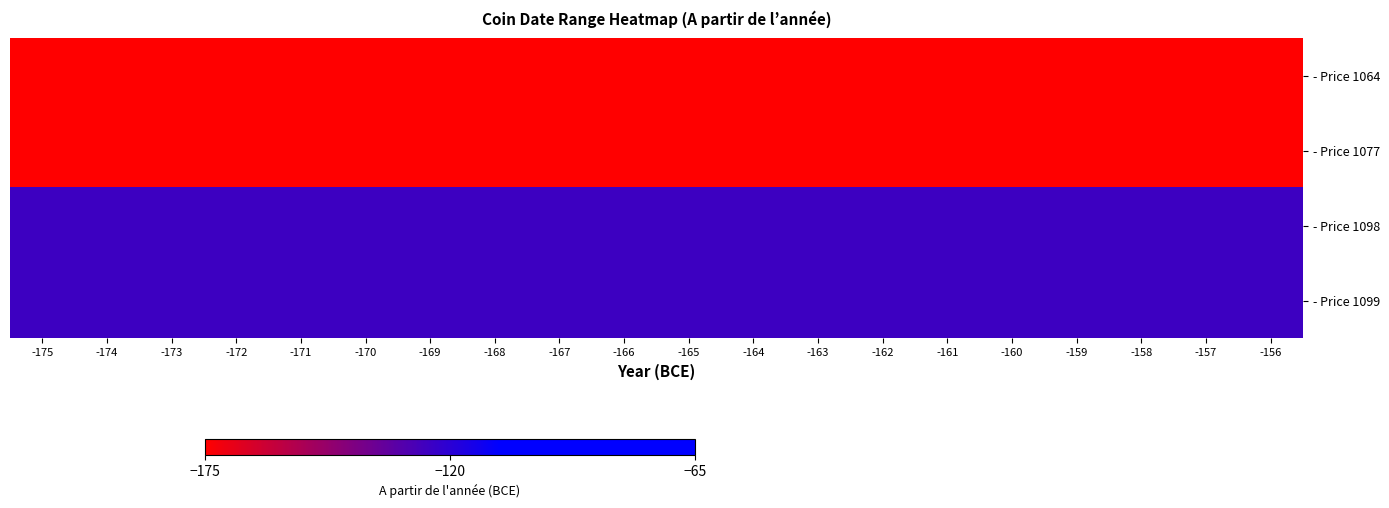

Reading left to right, transcribe all the data shown in this chart.

- Price 1064: -175=-175	-174=-175	-173=-175	-172=-175	-171=-175	-170=-175	-169=-175	-168=-175	-167=-175	-166=-175	-165=-175	-164=-175	-163=-175	-162=-175	-161=-175	-160=-175	-159=-175	-158=-175	-157=-175	-156=-175
- Price 1077: -175=-175	-174=-175	-173=-175	-172=-175	-171=-175	-170=-175	-169=-175	-168=-175	-167=-175	-166=-175	-165=-175	-164=-175	-163=-175	-162=-175	-161=-175	-160=-175	-159=-175	-158=-175	-157=-175	-156=-175
- Price 1098: -175=-125	-174=-125	-173=-125	-172=-125	-171=-125	-170=-125	-169=-125	-168=-125	-167=-125	-166=-125	-165=-125	-164=-125	-163=-125	-162=-125	-161=-125	-160=-125	-159=-125	-158=-125	-157=-125	-156=-125
- Price 1099: -175=-125	-174=-125	-173=-125	-172=-125	-171=-125	-170=-125	-169=-125	-168=-125	-167=-125	-166=-125	-165=-125	-164=-125	-163=-125	-162=-125	-161=-125	-160=-125	-159=-125	-158=-125	-157=-125	-156=-125